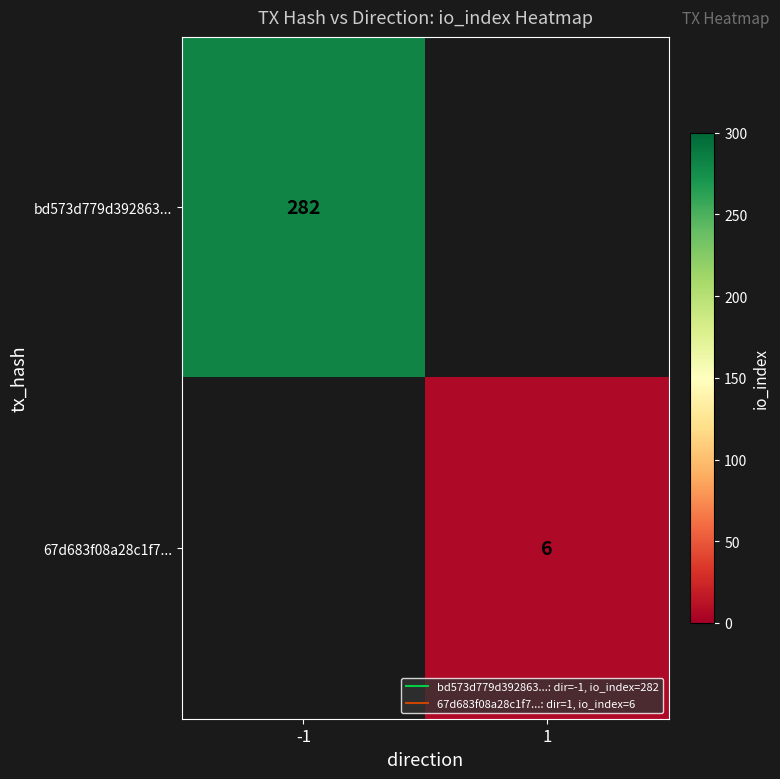

Is the value of 67d683f08a28c1f7... at 1 greater than the value of bd573d779d392863... at -1?

No